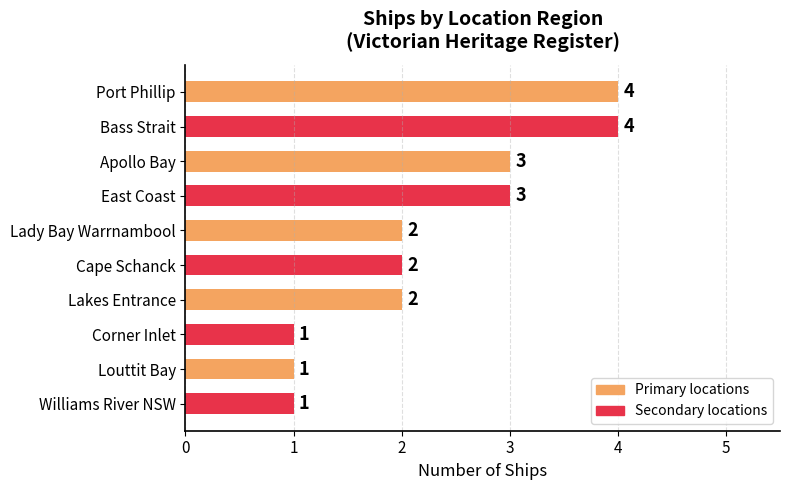

Is it true that the value at Corner Inlet is 2?

False